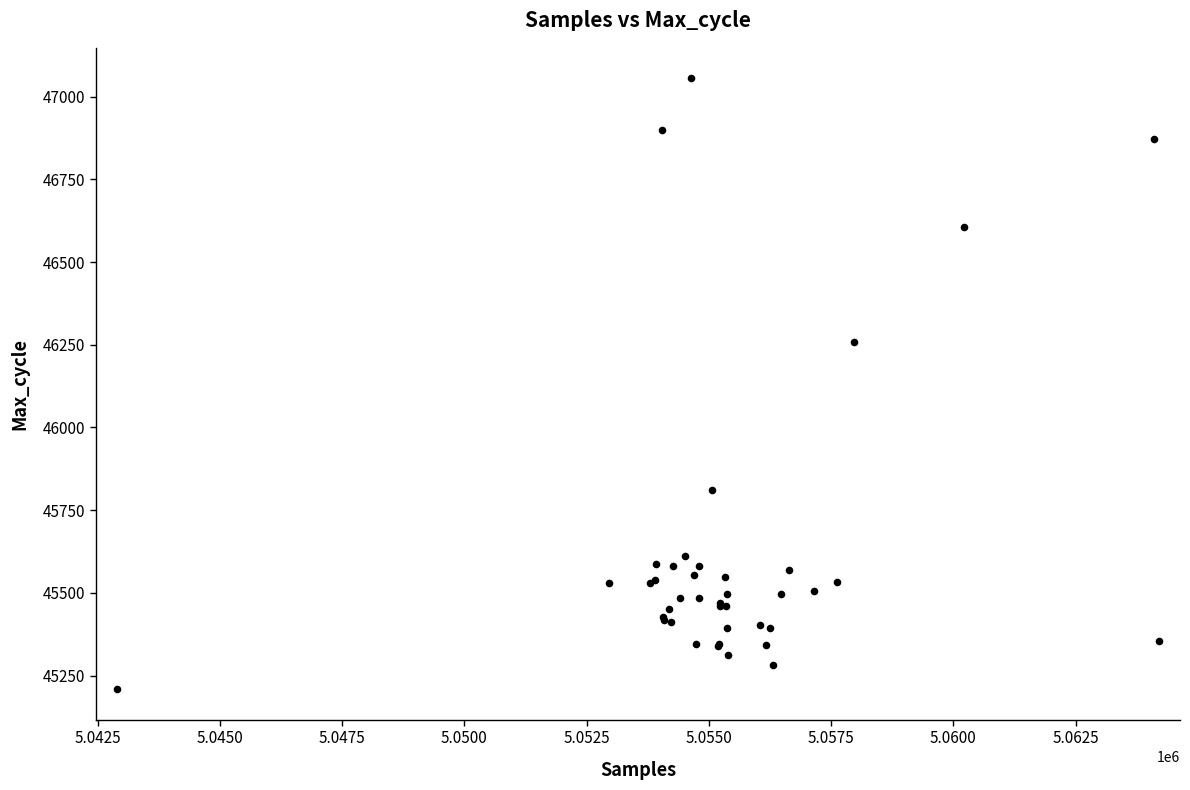

What Y value in the scatter plot is closest to 46132?

46258